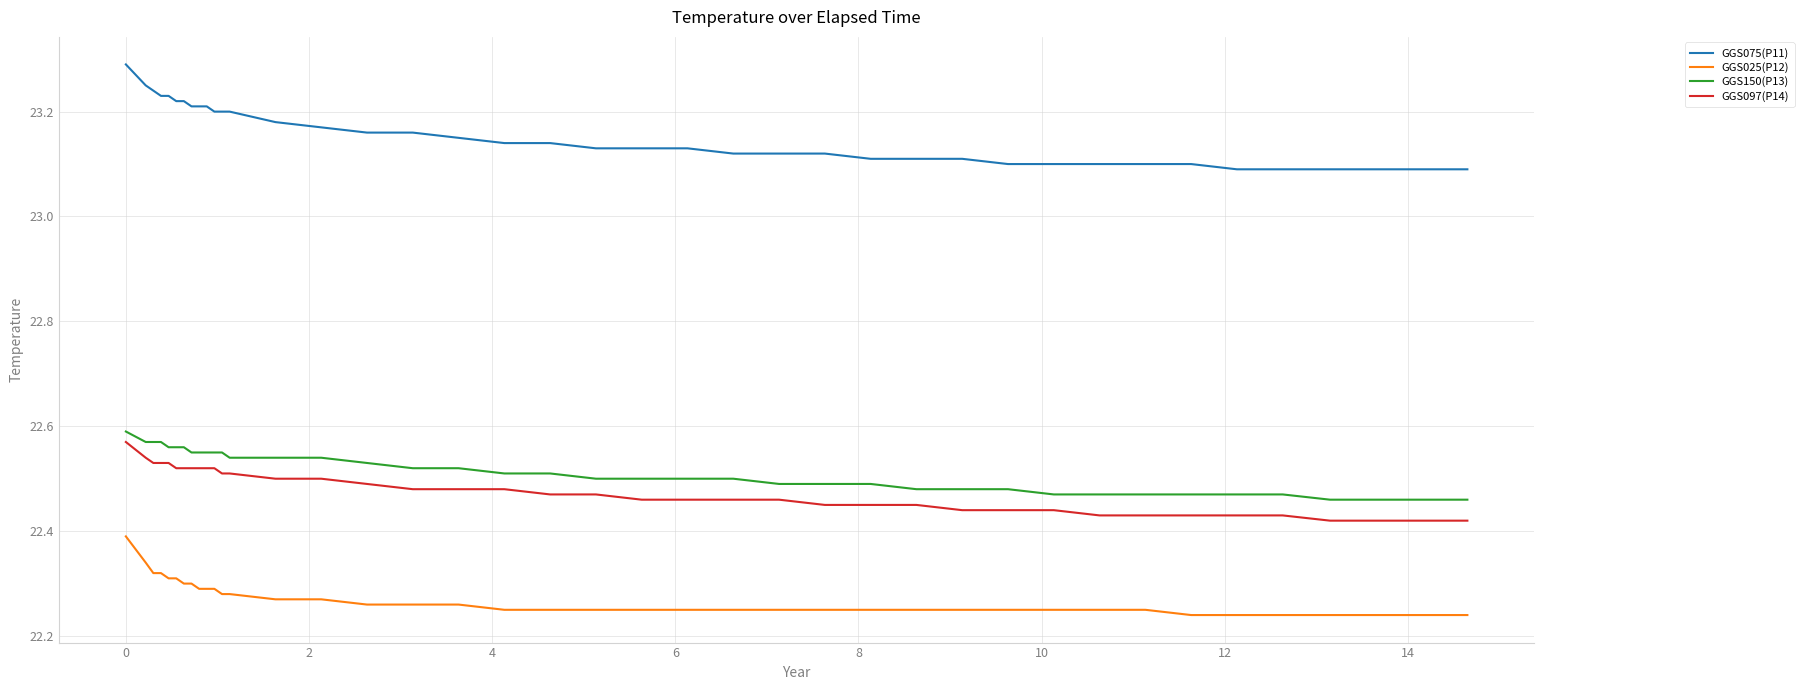

True or false: GGS097(P14) and GGS075(P11) cross at least once.

False